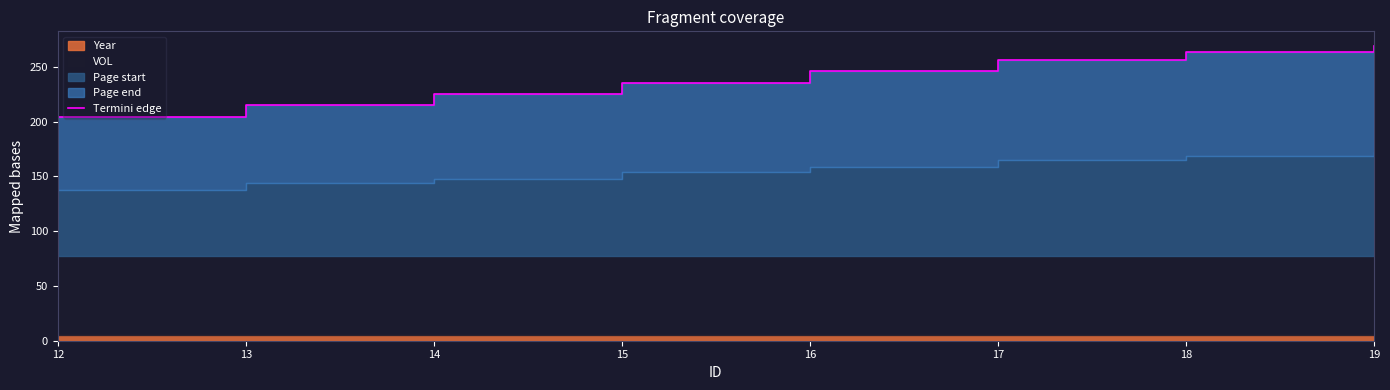

What is the greatest value displayed?

269